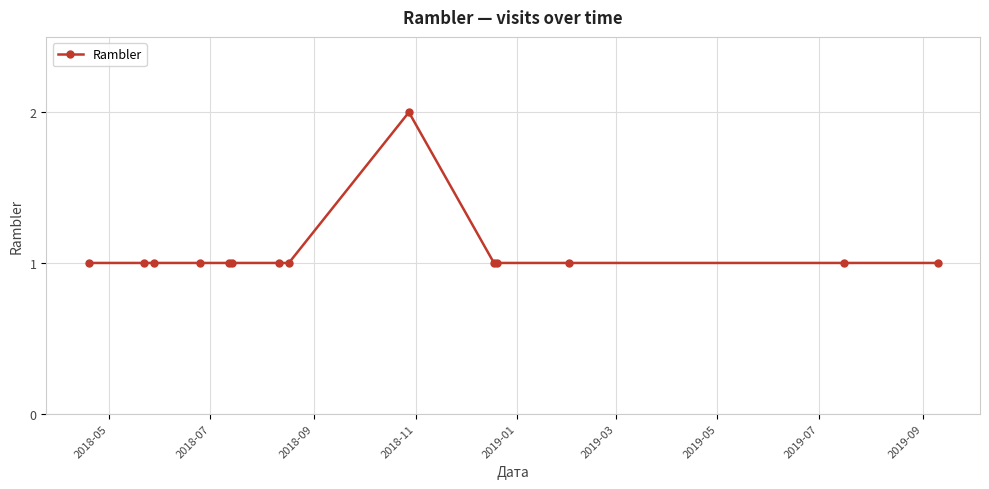

Reading left to right, extract all data points from this chart.

1	1	1	1	1	1	1	1	2	1	1	1	1	1